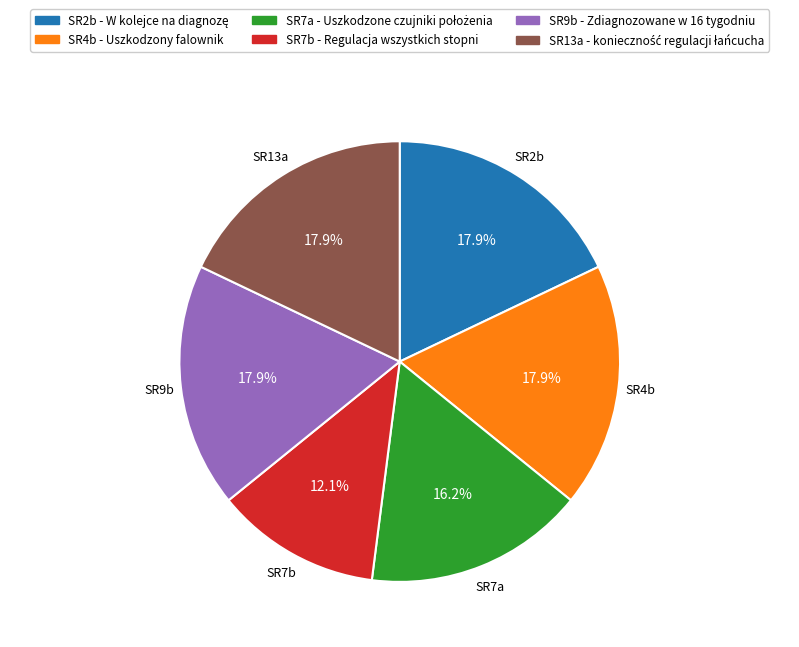

To the nearest percent, what percentage of the pie is SR9b?

18%